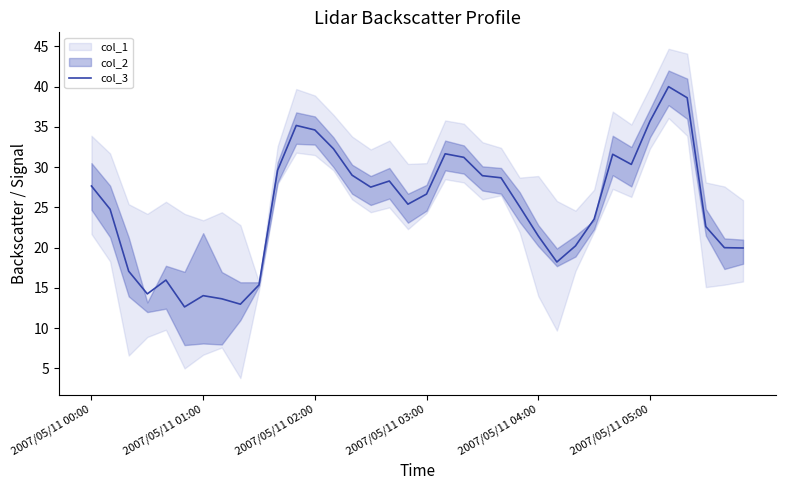

True or false: the data shows 28.3 at 16.

True